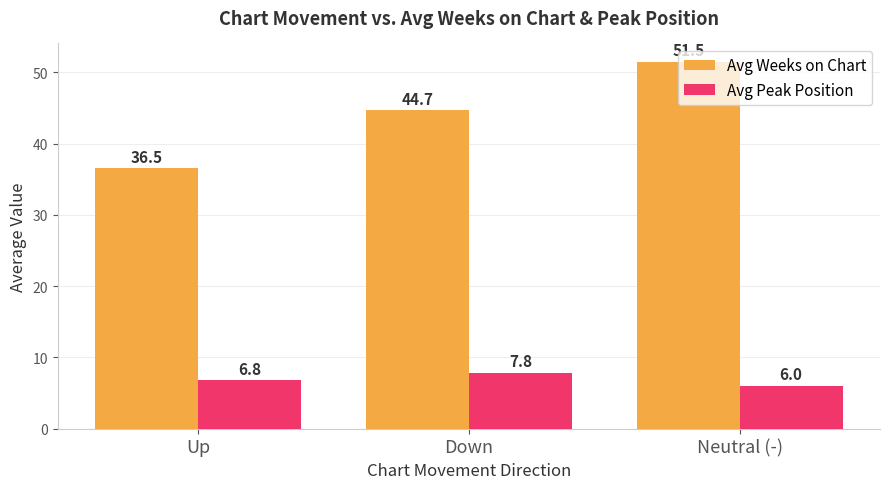

The Avg Weeks on Chart series shows 59.0 at Down. True or false?

False